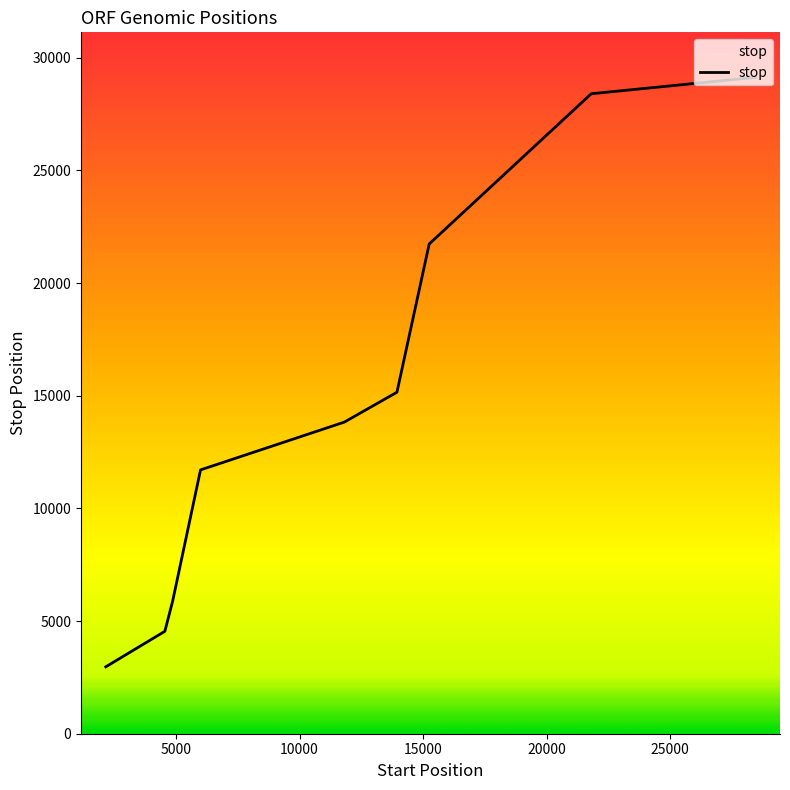

Count the number of data series in this chart.

1